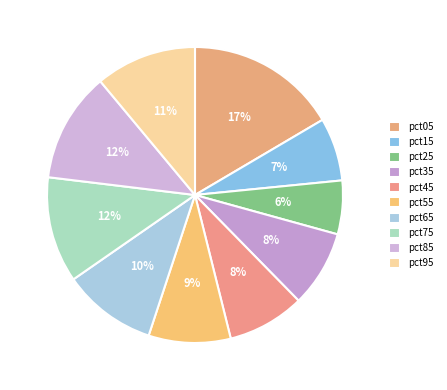

How many slices are in this pie chart?

10